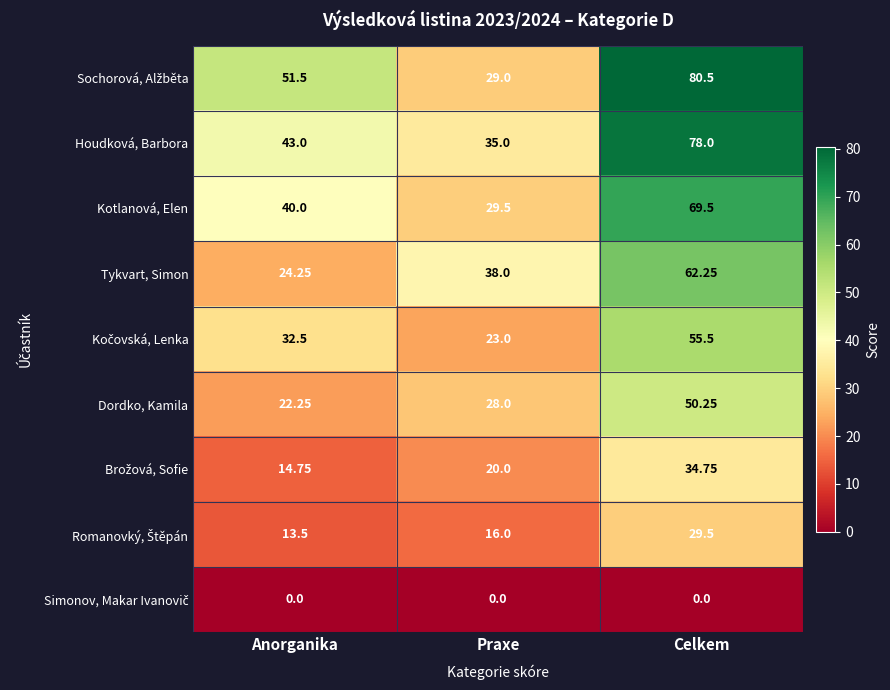

At which label is Dordko, Kamila closest to 36?

Praxe